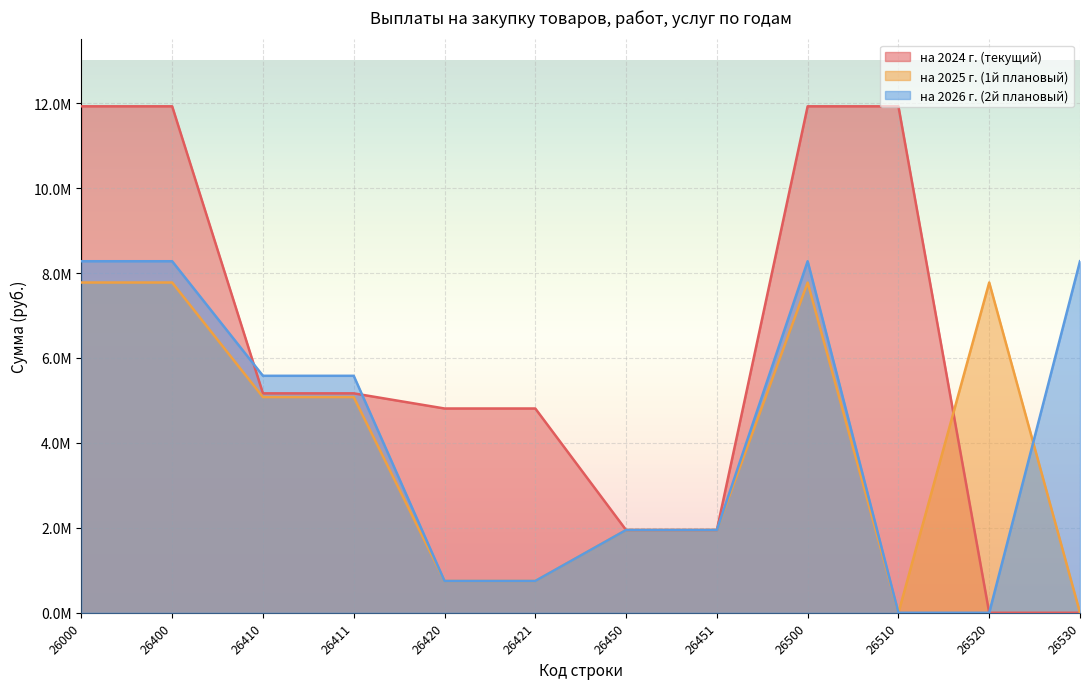

What is the difference between the maximum and minimum values in the на 2026 г. (2й плановый) series?

8277134.5